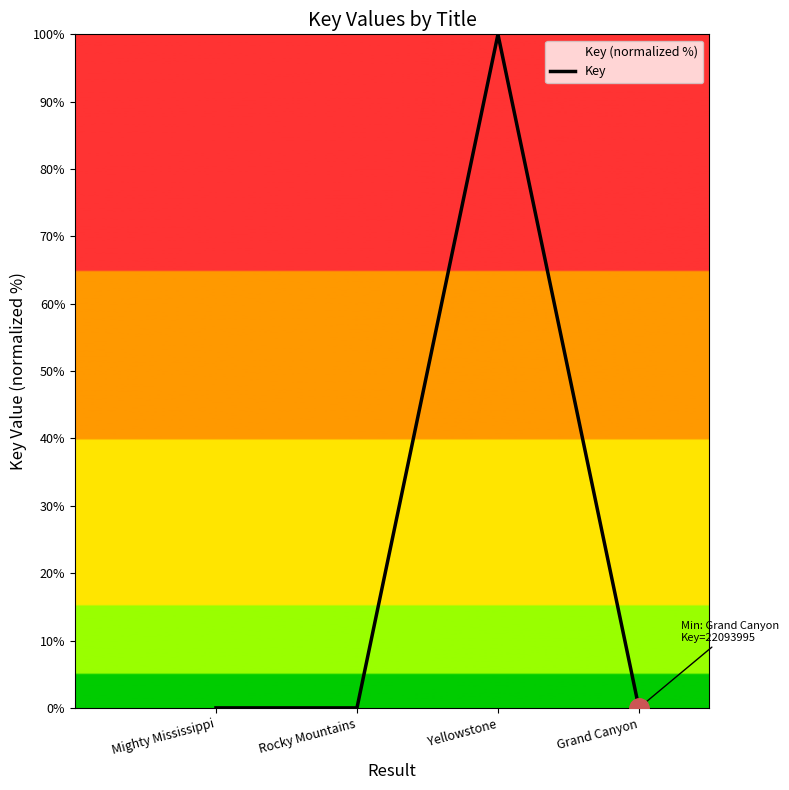

At which category does the chart reach its peak across all series?

Yellowstone